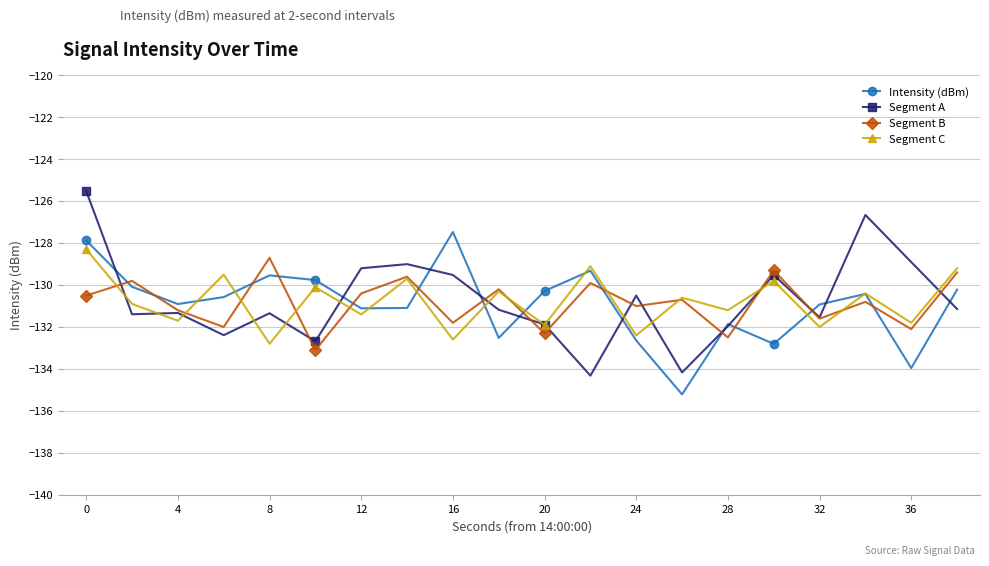

How many interior local valleys does the Intensity (dBm) series have?

6